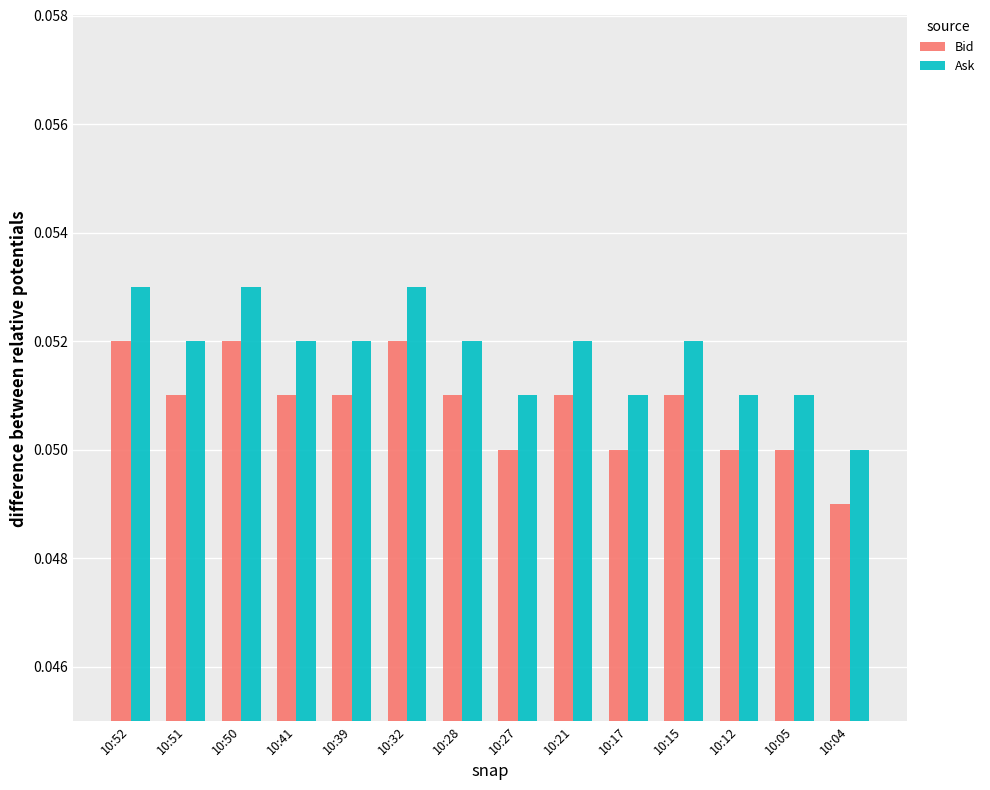

The value of Bid at 10:50 is 0.0. True or false?

False